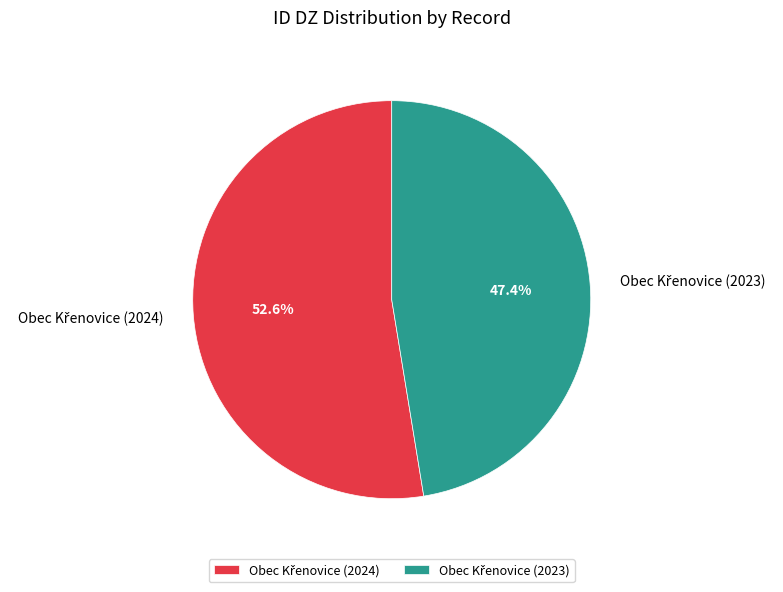

Is there a majority slice in this chart?

Yes